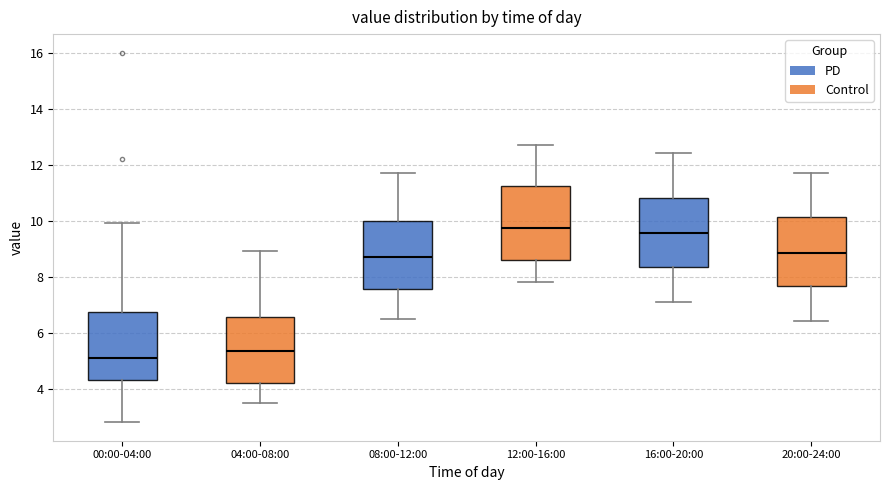

Reading left to right, transcribe this box plot: for each box, give where its median line is, the range the box spans, and where its two whiskers end, as read against the y-axis. The values are not printed on the chart, so give them approximately, as read against the axis.

00:00-04:00: median 5.2, box 4.4 to 6.8, whiskers 2.8 to 10.0
04:00-08:00: median 5.4, box 4.2 to 6.6, whiskers 3.6 to 9.0
08:00-12:00: median 8.8, box 7.6 to 10.0, whiskers 6.6 to 11.8
12:00-16:00: median 9.8, box 8.6 to 11.2, whiskers 7.8 to 12.8
16:00-20:00: median 9.6, box 8.4 to 10.8, whiskers 7.2 to 12.4
20:00-24:00: median 8.8, box 7.6 to 10.2, whiskers 6.4 to 11.8